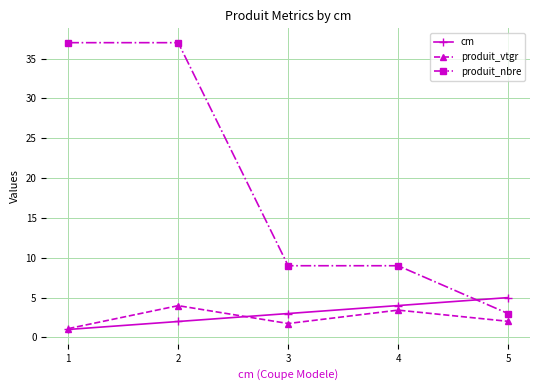

How many data points does each series have?

5